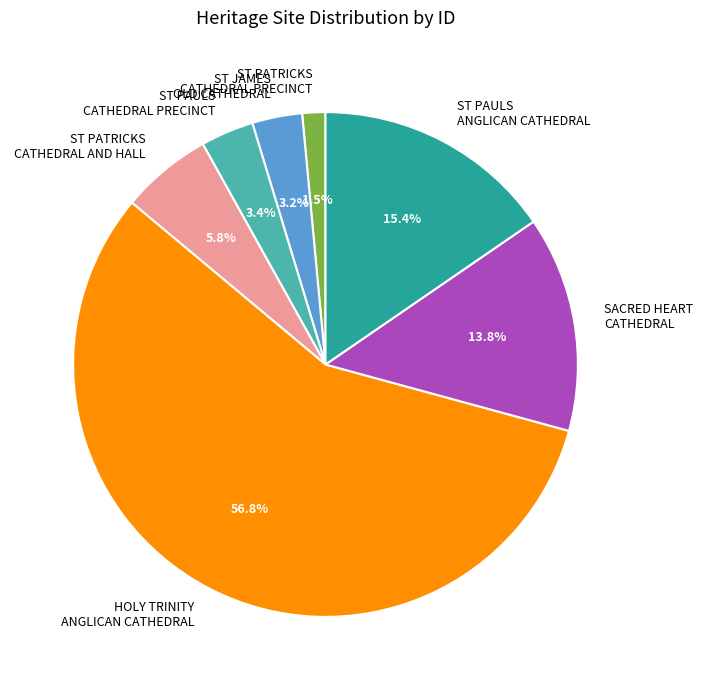

What is the smallest slice in the pie chart?

ST PATRICKS CATHEDRAL PRECINCT